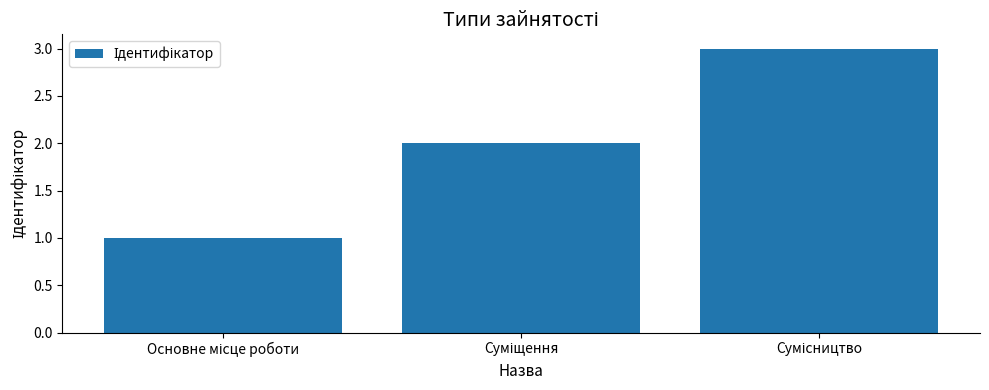

What is the maximum value shown in the chart?

3